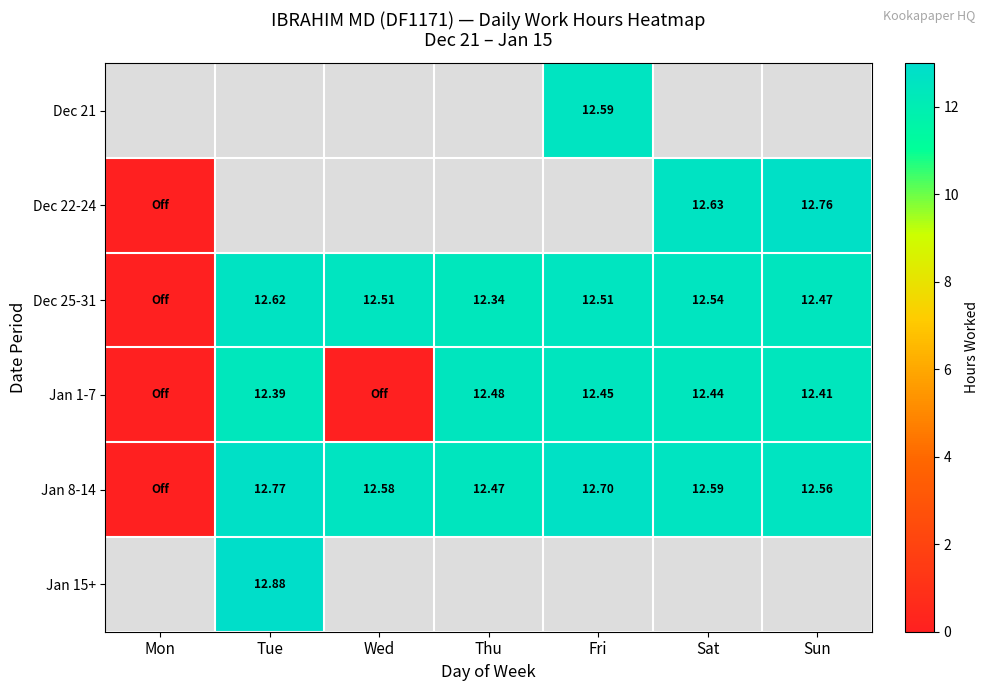

Is the value of Dec 25-31 at Sat greater than the value of Jan 8-14 at Tue?

No